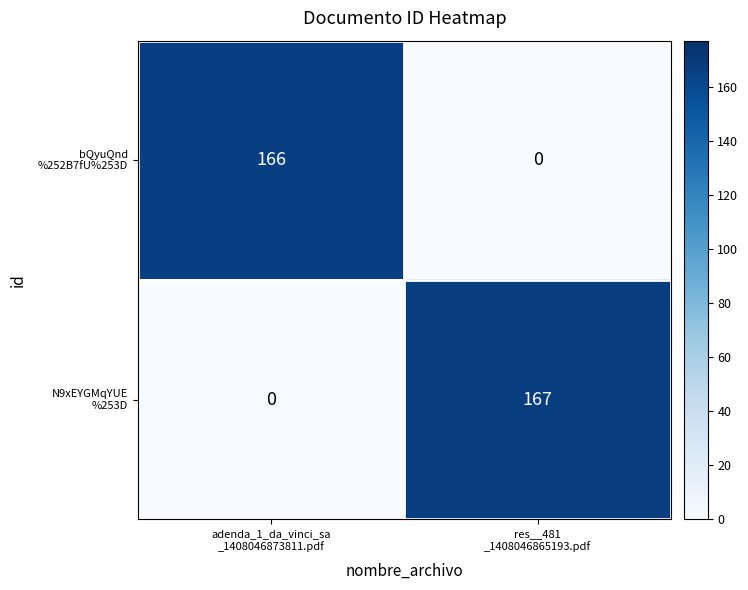

At which category is the sum across all series the highest?

res__481
_1408046865193.pdf